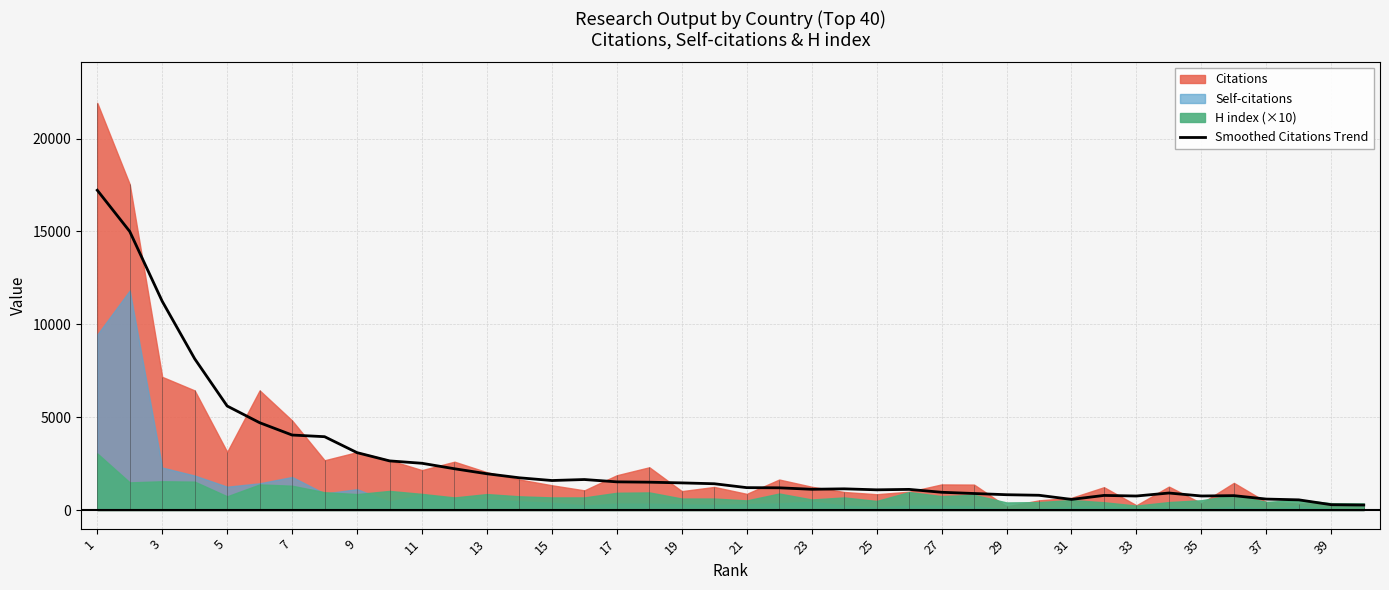

Which category has the highest value across all series?

1